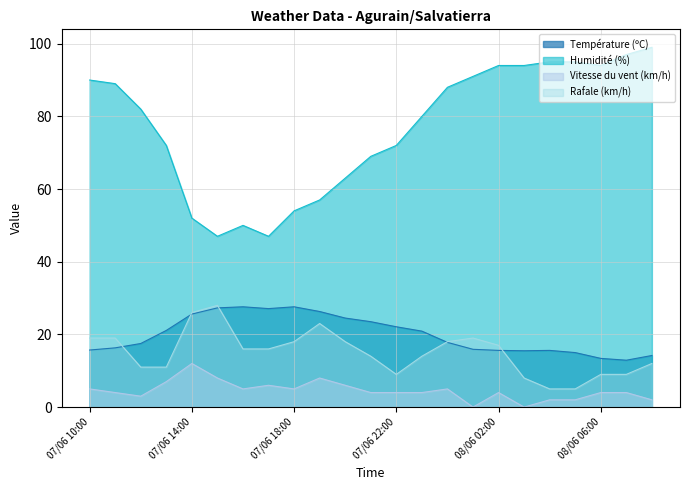

How many values in the Température (ºC) series exceed 17?

13